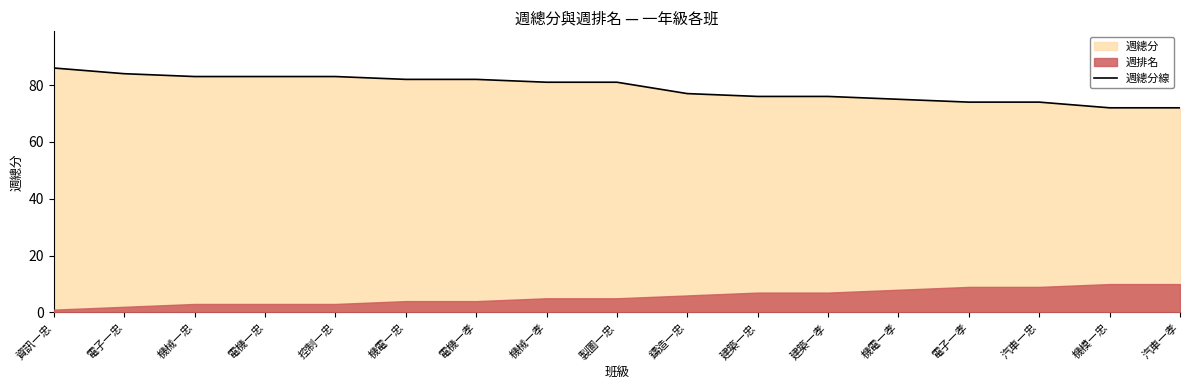

List the labels in order of value, largest first.

資訊一忠, 電子一忠, 機械一忠, 電機一忠, 控制一忠, 機電一忠, 電機一孝, 機械一孝, 製圖一忠, 鑄造一忠, 建築一忠, 建築一孝, 機電一孝, 電子一孝, 汽車一忠, 機模一忠, 汽車一孝